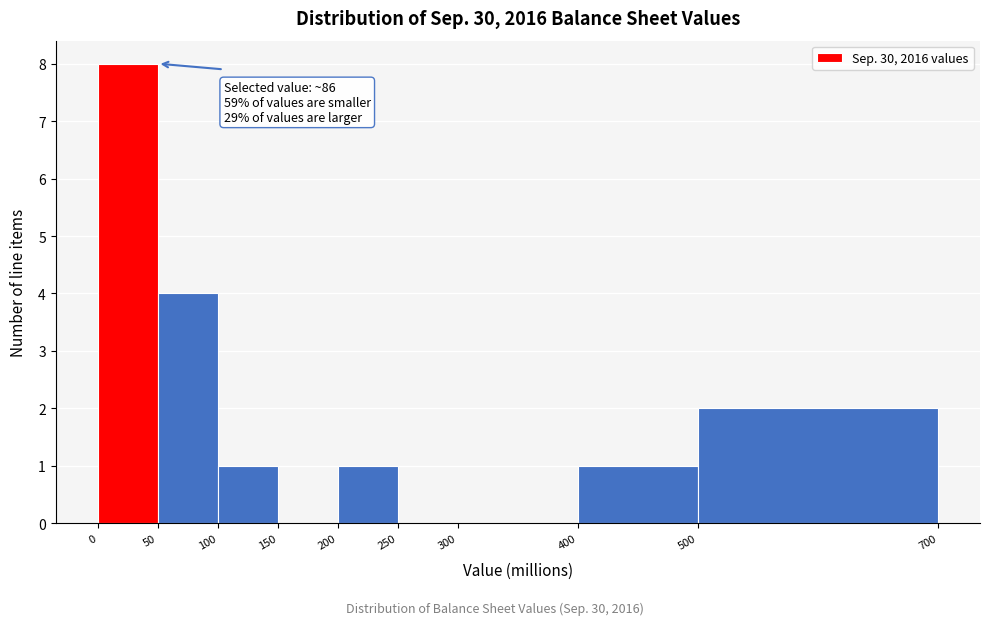

Which range on the x-axis has the tallest bar?

0 to 50